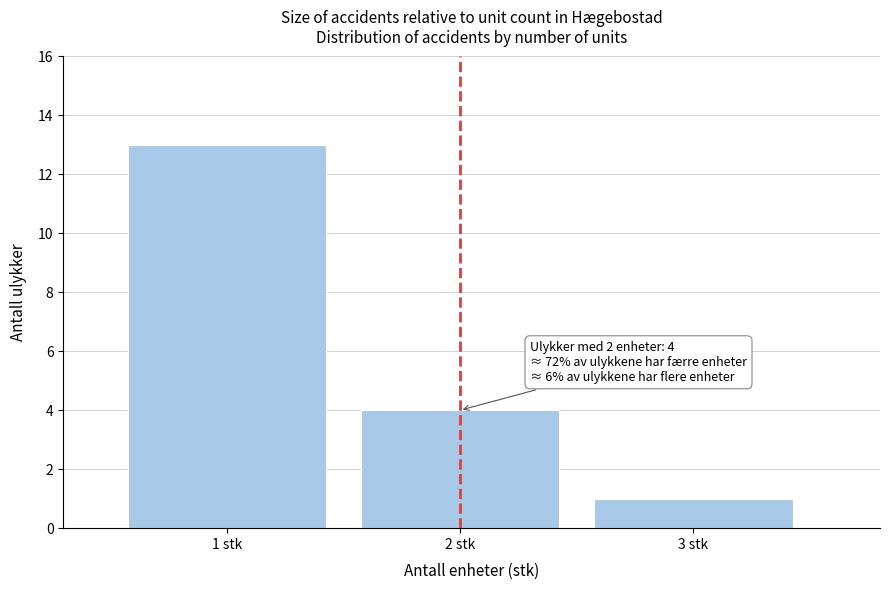

Reading right to left, transcribe all the data shown in this chart.

1	4	13